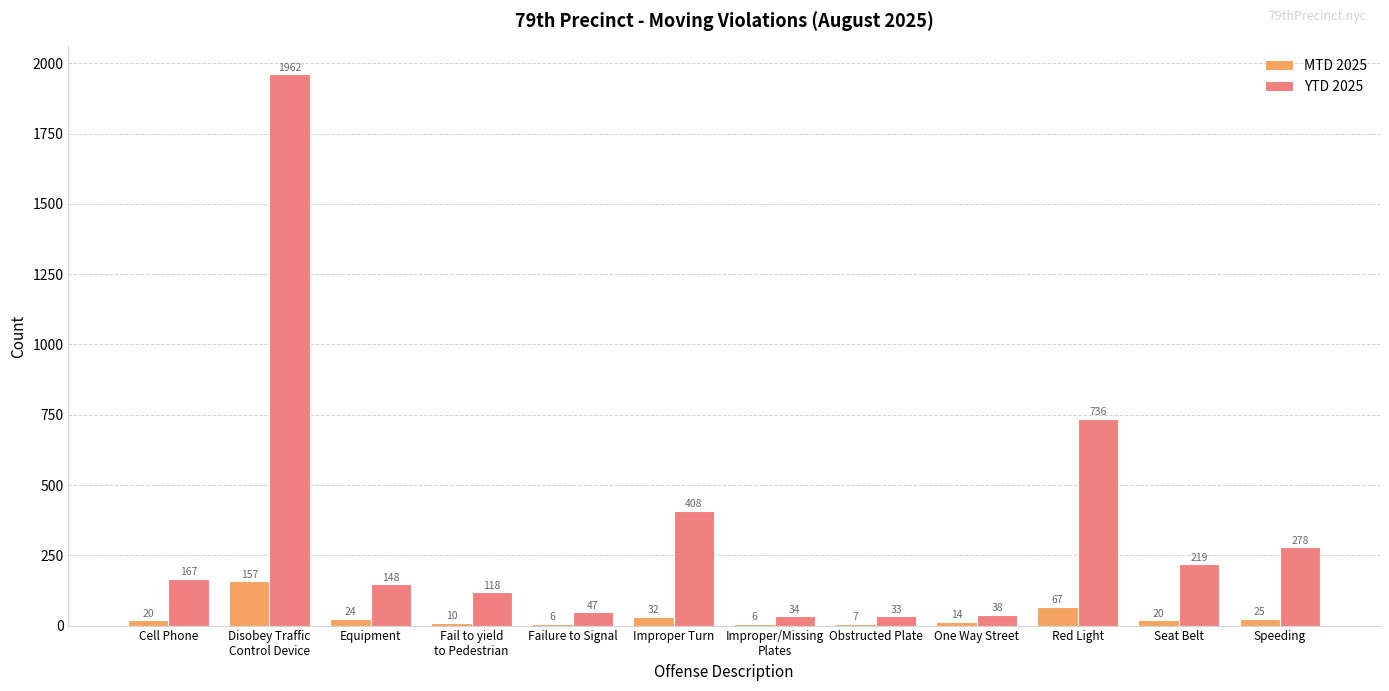

What is the approximate value of YTD 2025 at Equipment?

148